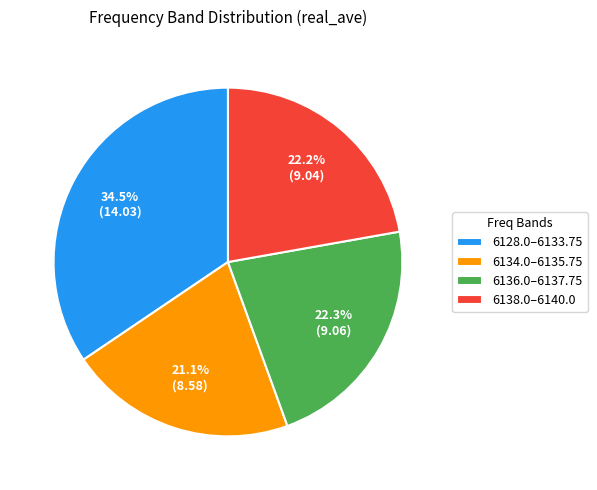

Which has a higher value, 6128.0–6133.75 or 6134.0–6135.75?

6128.0–6133.75